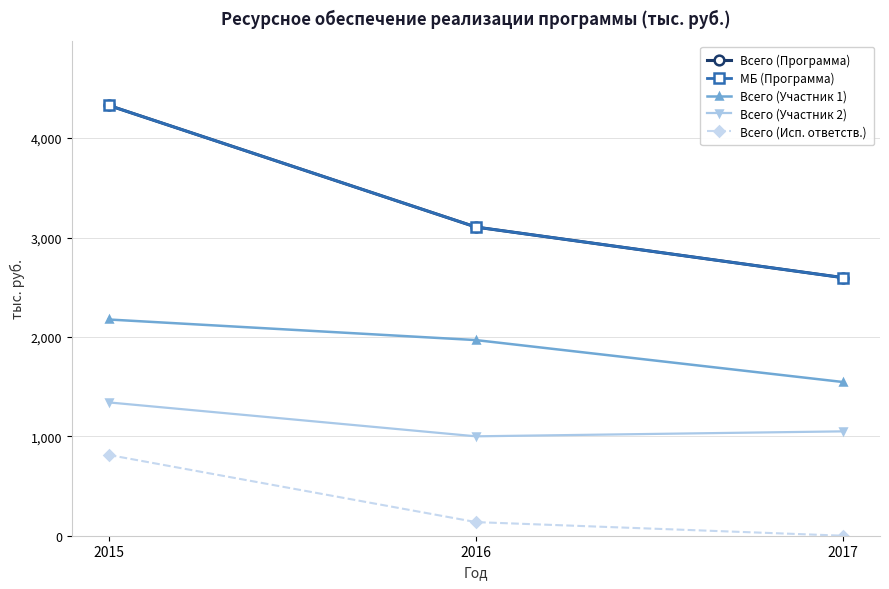

What is the value of the Всего (Участник 2) point at the 1st from the left?

1341.2